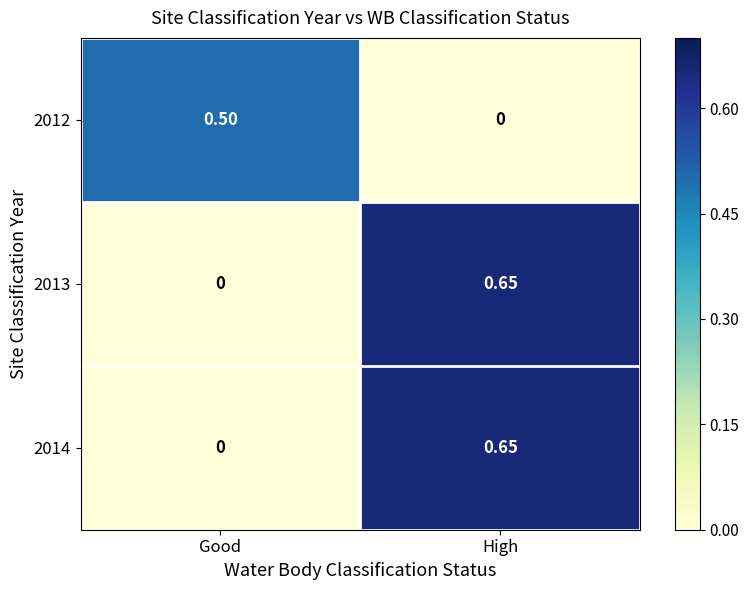

At which label does 2014 reach its minimum?

Good